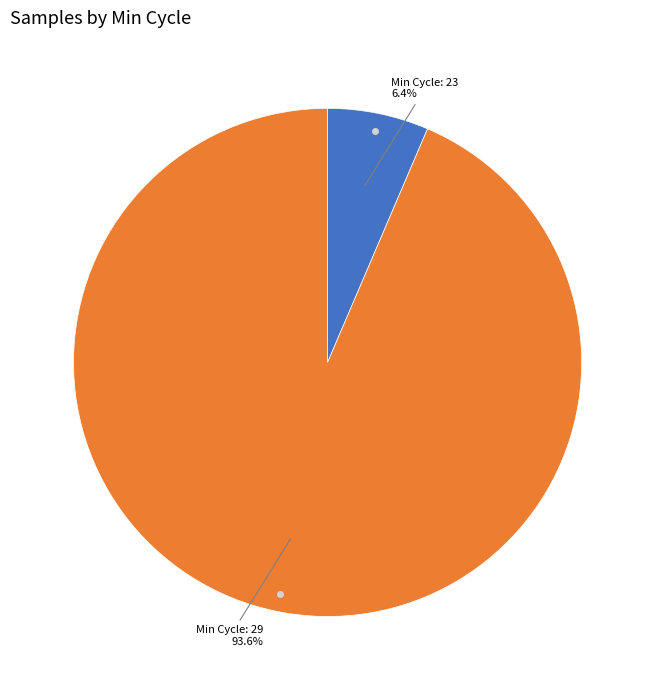

Is there a majority slice in this chart?

Yes